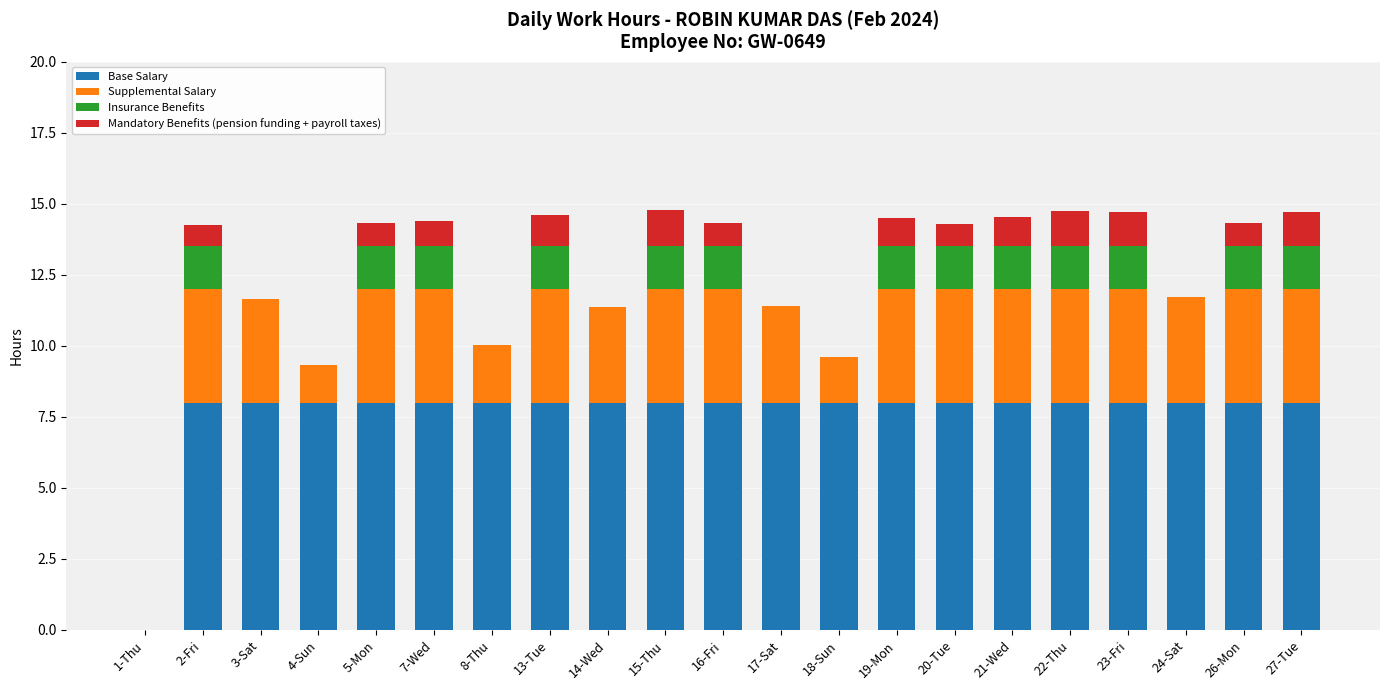

True or false: Base Salary has a value of 8.0 at 23-Fri.

True